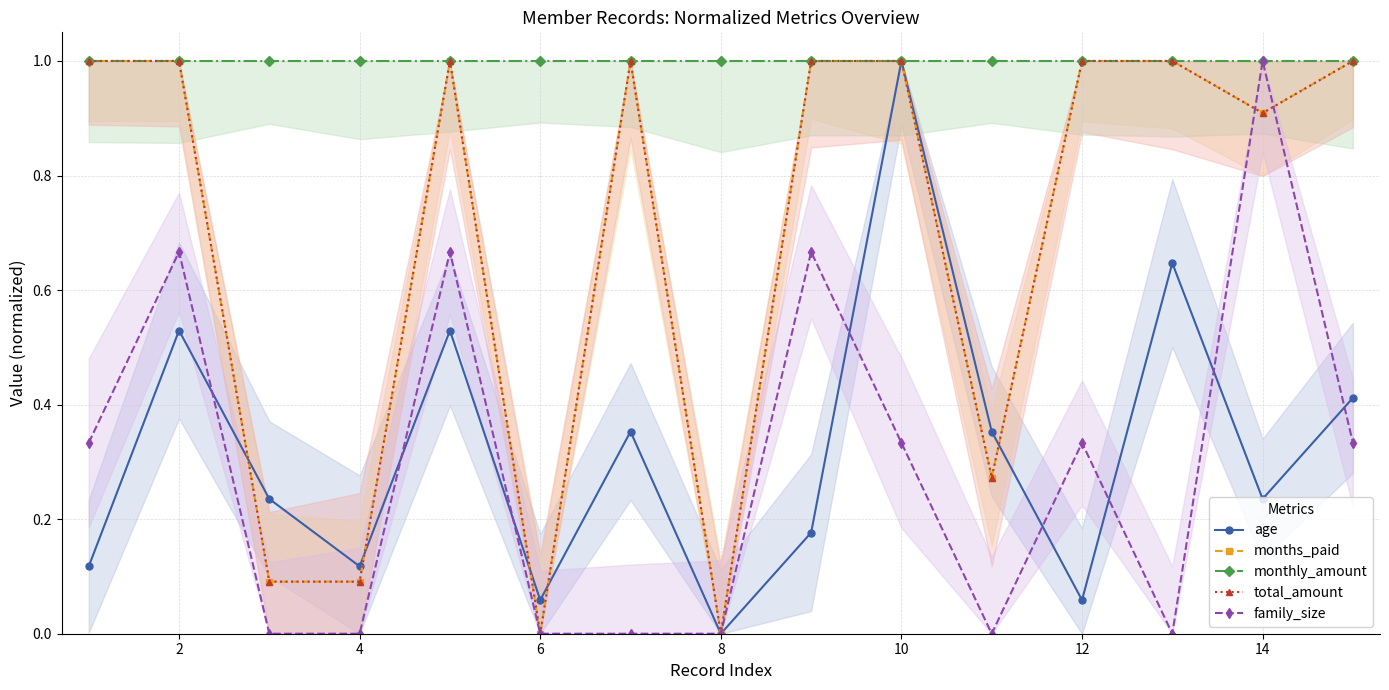

How many values in the total_amount series are below 1?

6